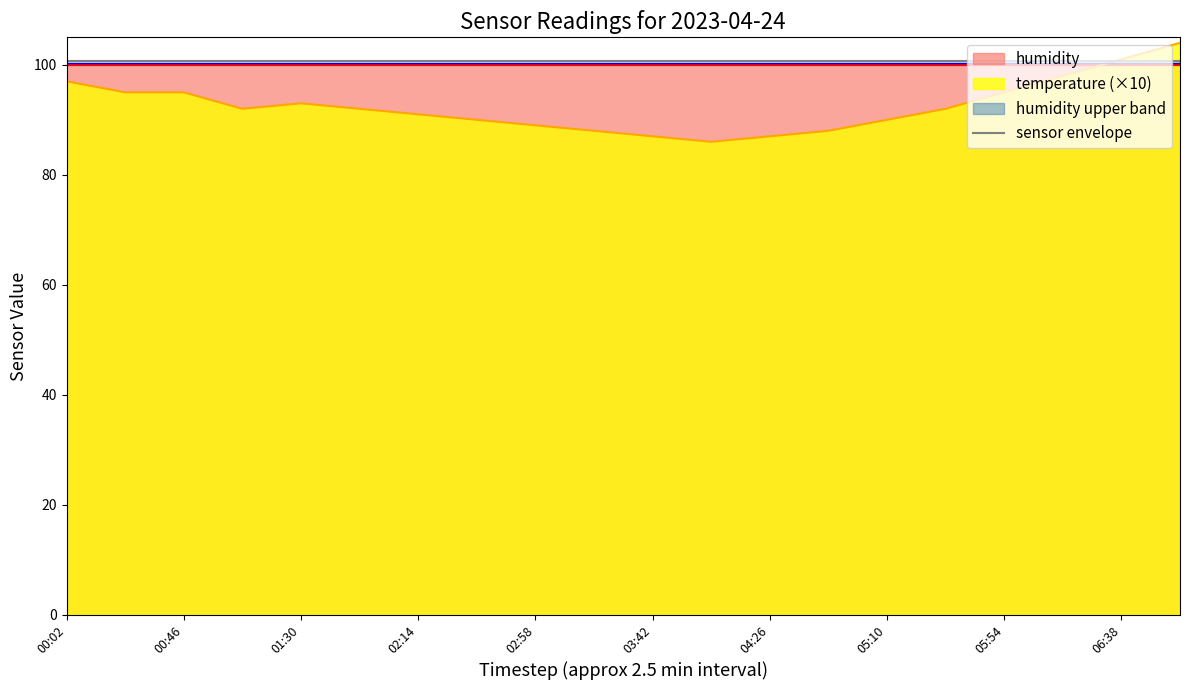

Which has a higher value, 01:30 or 05:10?

01:30